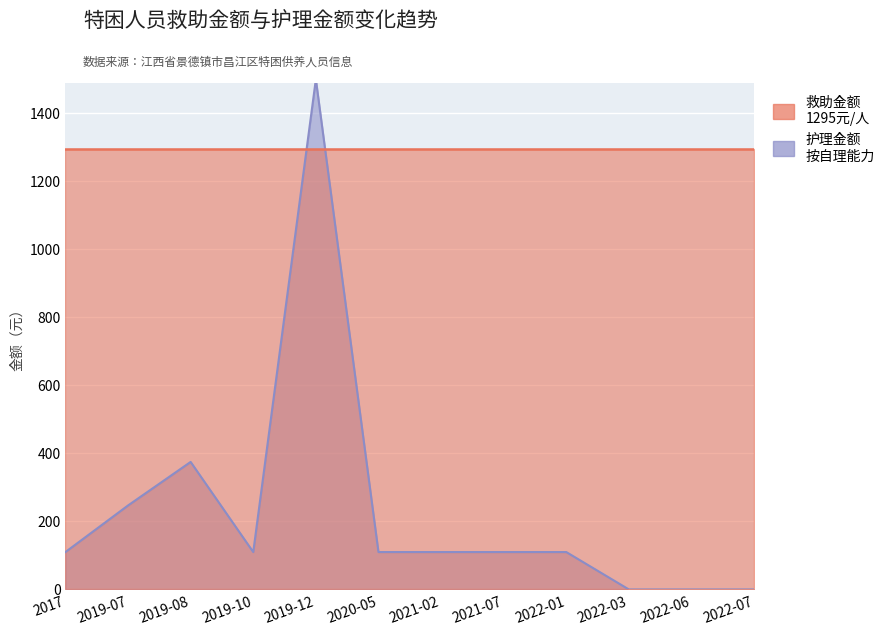

Reading right to left, what are all the values shown in this chart?

2022-07=0	2022-06=0	2022-03=0	2022-01=110	2021-07=110	2021-02=110	2020-05=110	2019-12=1500	2019-10=110	2019-08=375	2019-07=247	2017=110